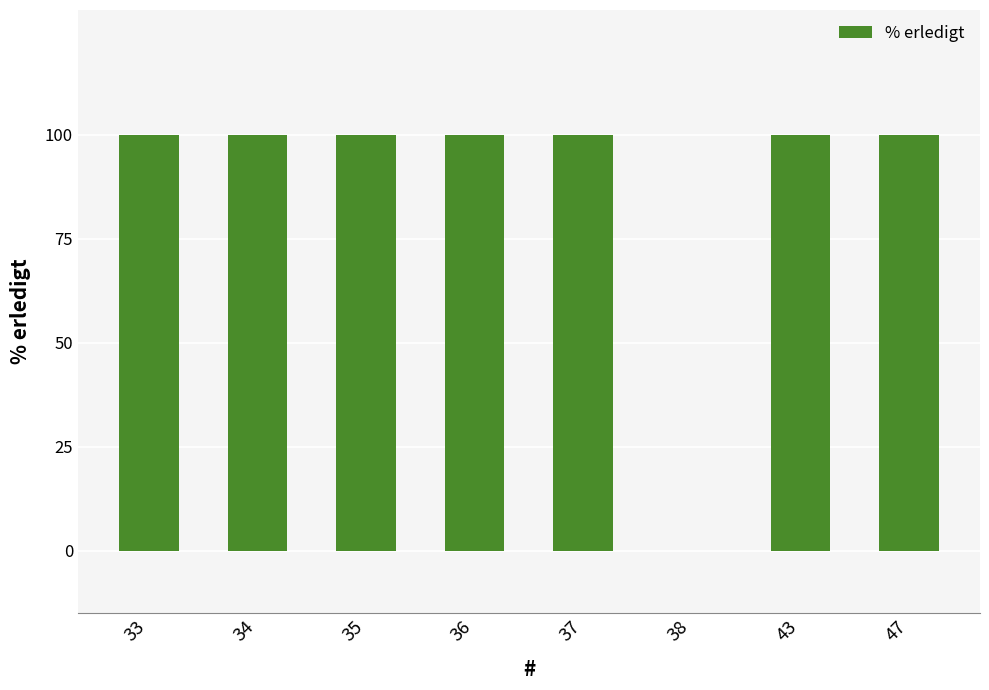

True or false: the data shows 100 at 33.

True